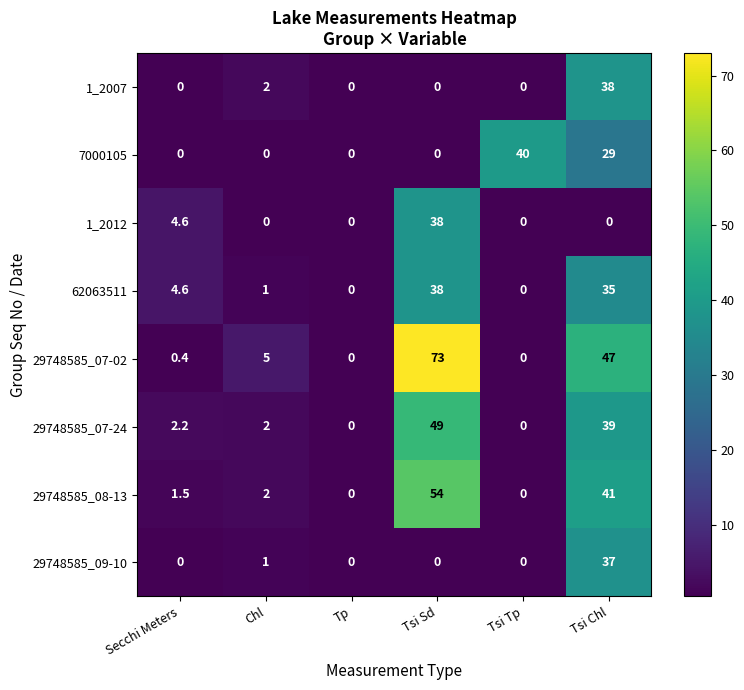

Which category has the highest value across all series?

Tsi Sd